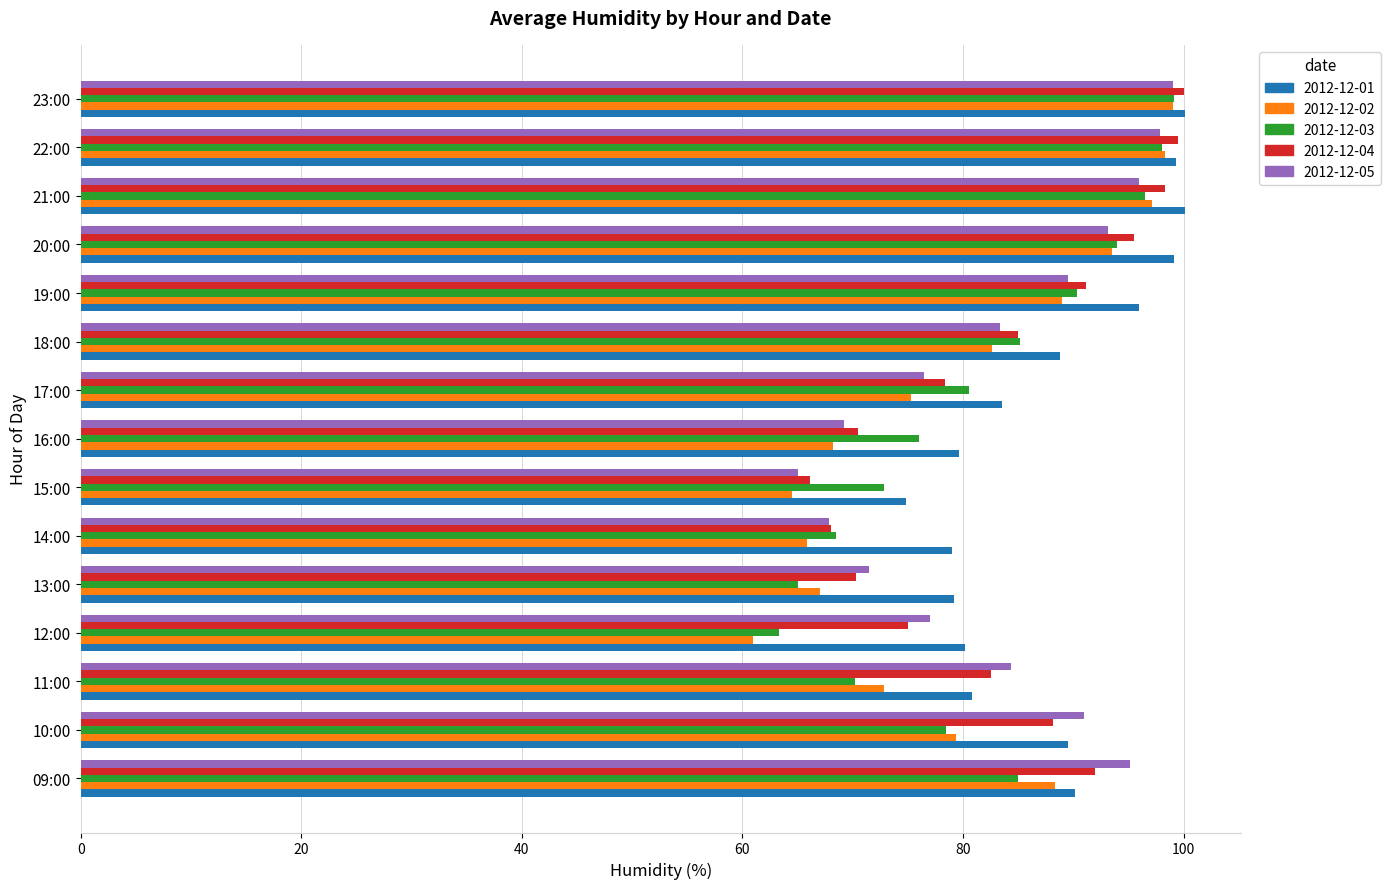

What is the spread (max minus min) of values at 22:00?

1.7